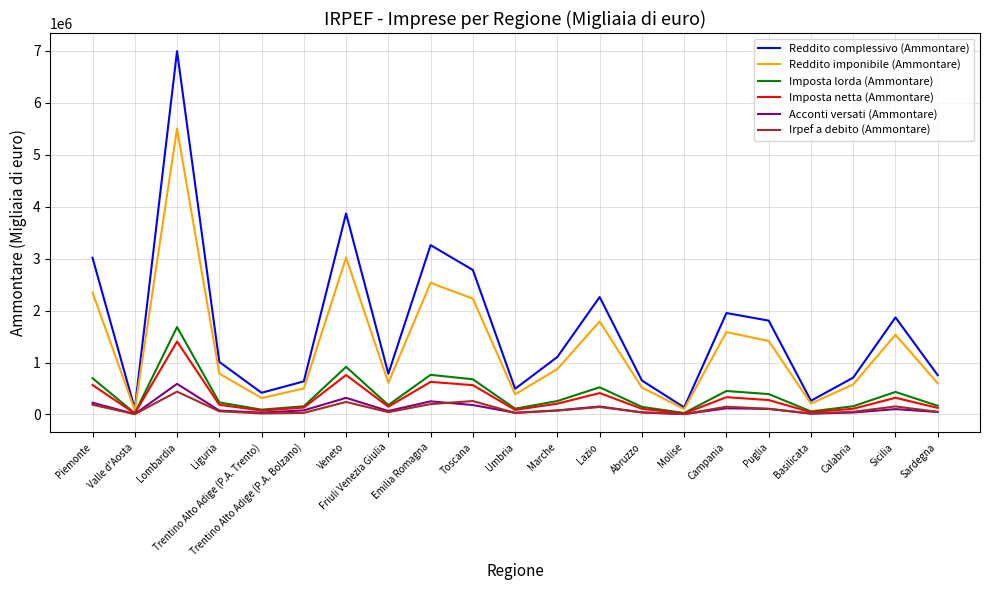

At which category is the sum across all series the highest?

Lombardia